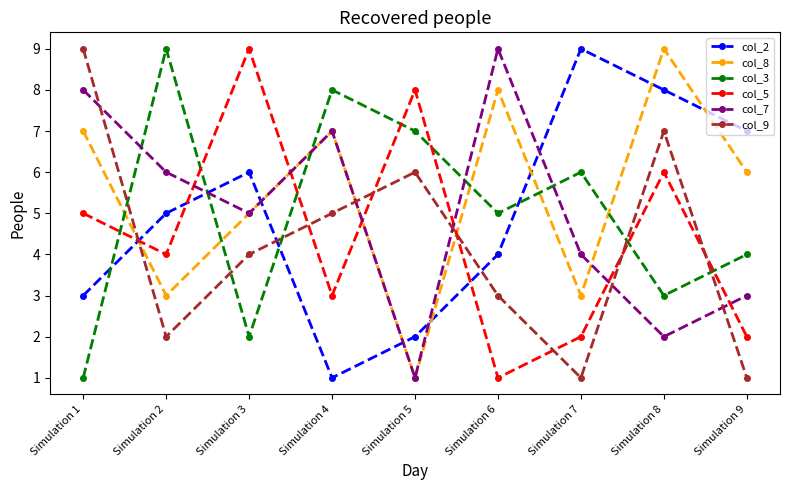

True or false: col_5 has a value of 5 at Simulation 2.

False